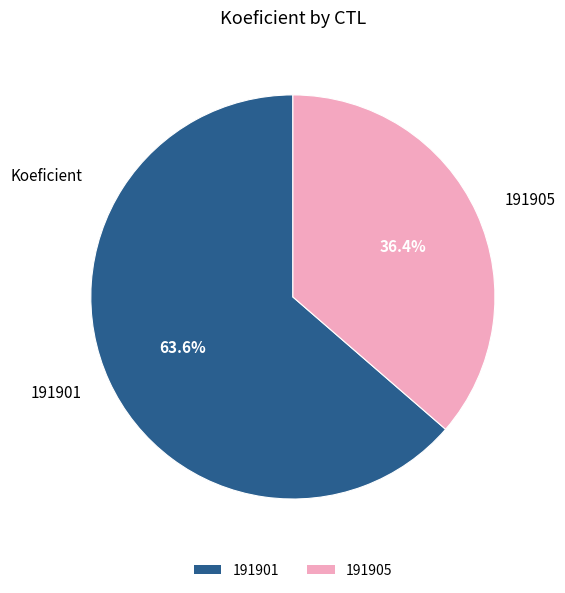

What percentage is the 191901 slice, to the nearest percent?

64%